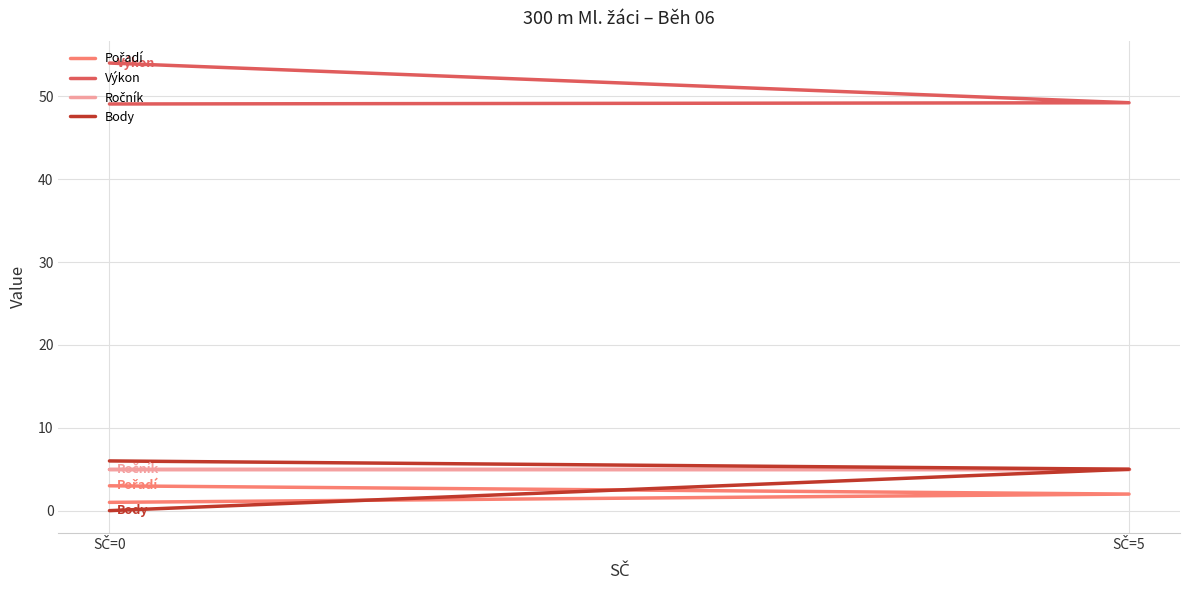

Between SČ=5 and SČ=0, which is larger?

SČ=0